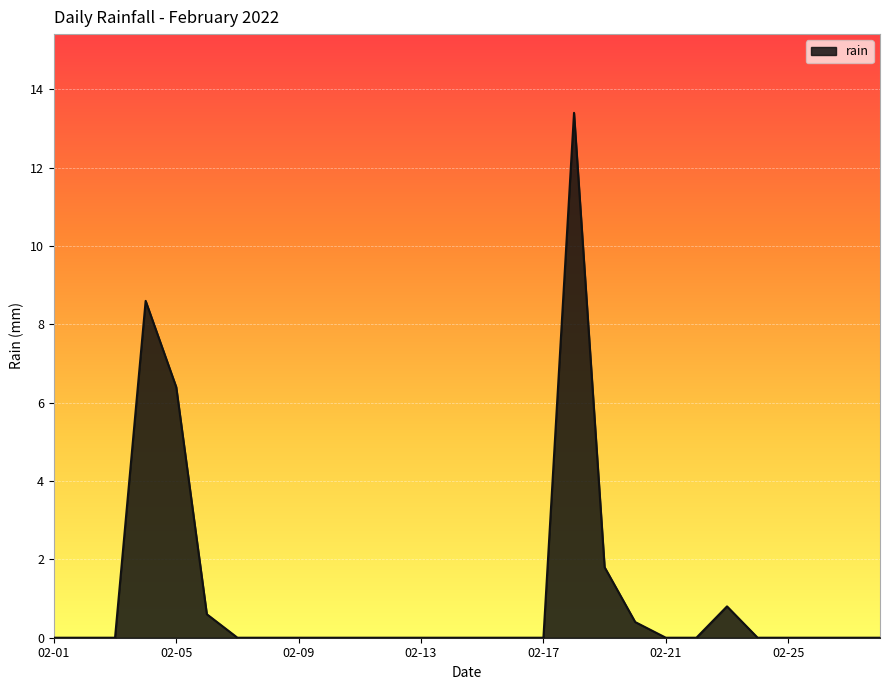

What is the greatest value displayed?

13.4